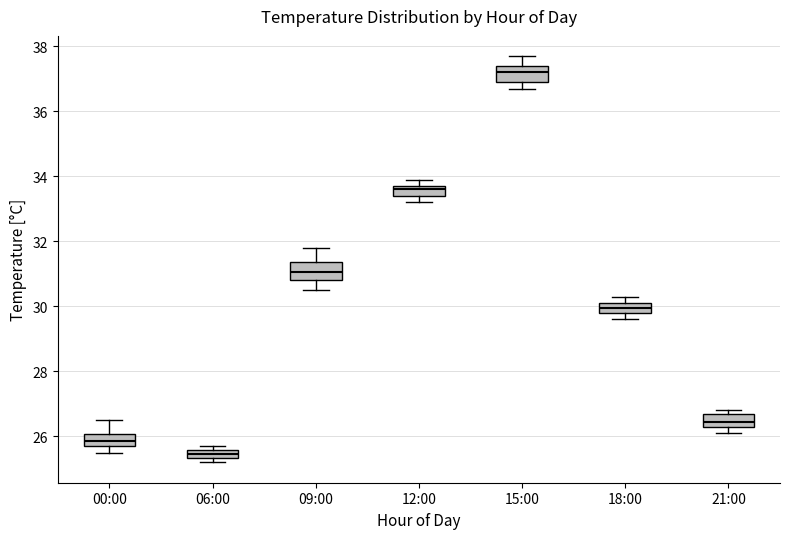

Where does the median line of the box for 09:00 sit on the y-axis? The values are not printed on the chart, so give them approximately, as read against the axis.

31.0